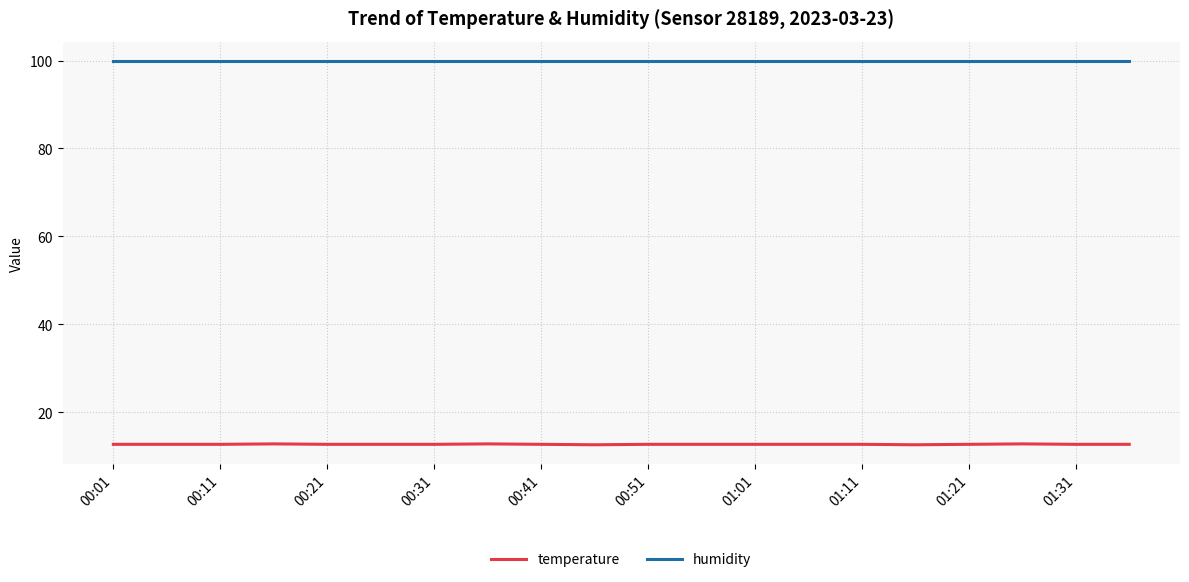

What is the difference between the second highest and minimum values in the temperature series?

0.2